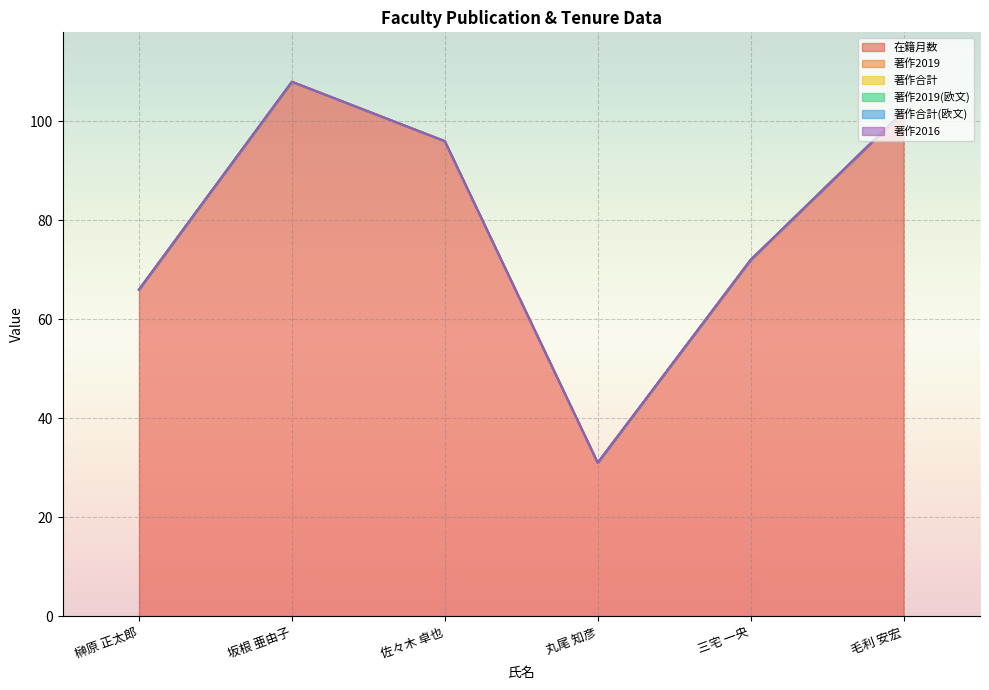

True or false: 在籍月数 and 著作合計(欧文) intersect in this chart.

False